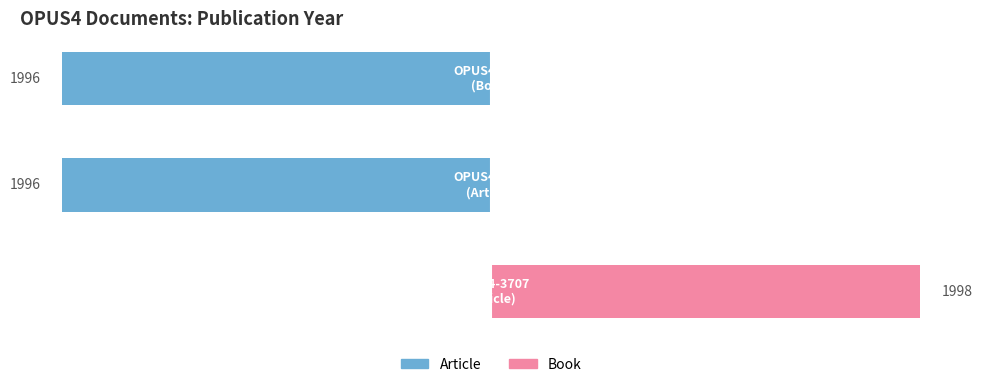

What is the sum of all values?

5990